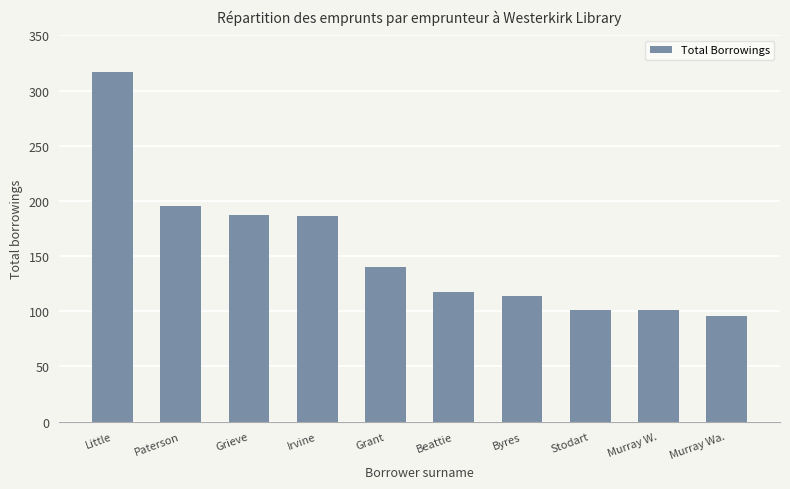

The value at Paterson is 96. True or false?

False